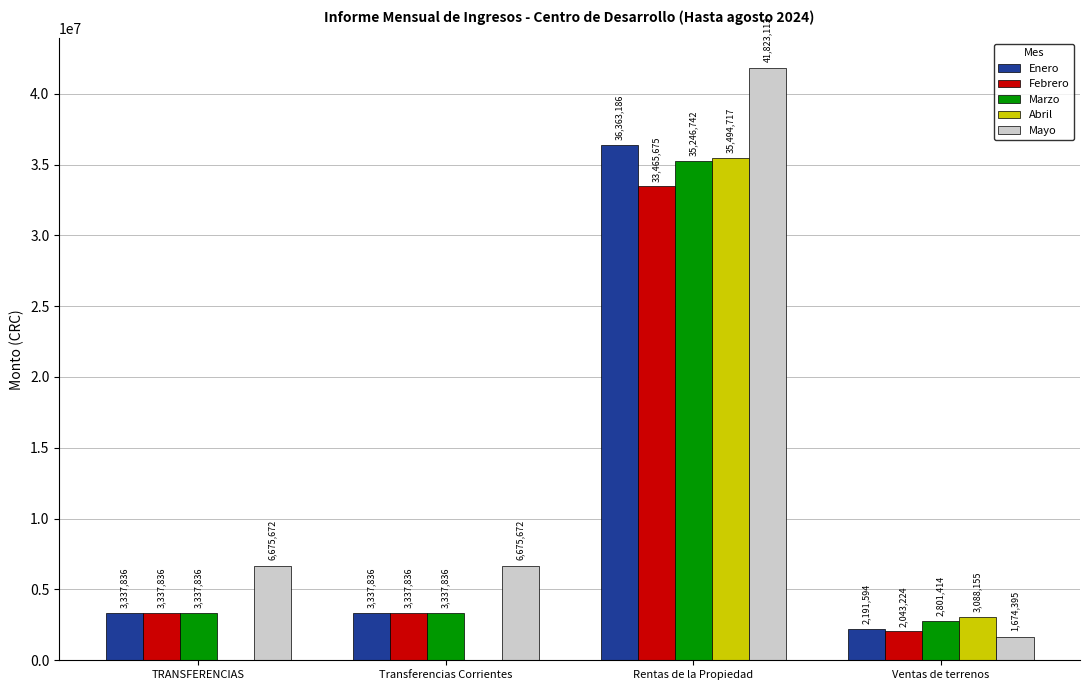

Count the number of data series in this chart.

5